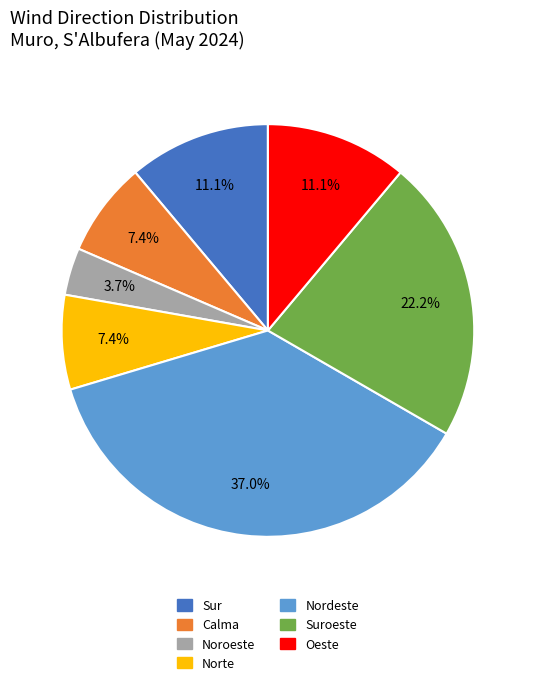

Does any single category account for the majority?

No